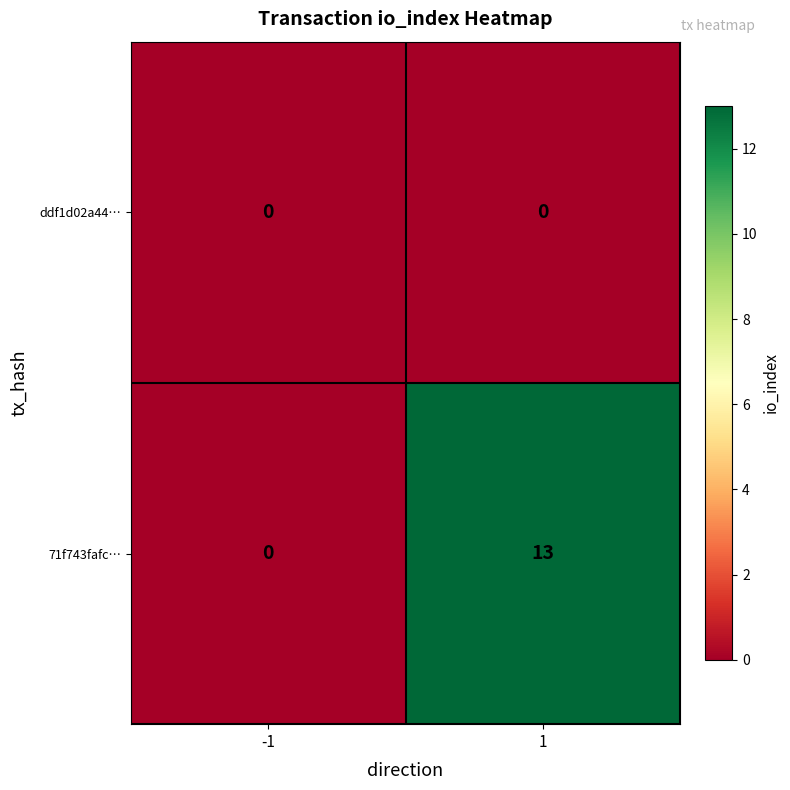

List the series in order of their overall mean, highest first.

71f743fafc…, ddf1d02a44…